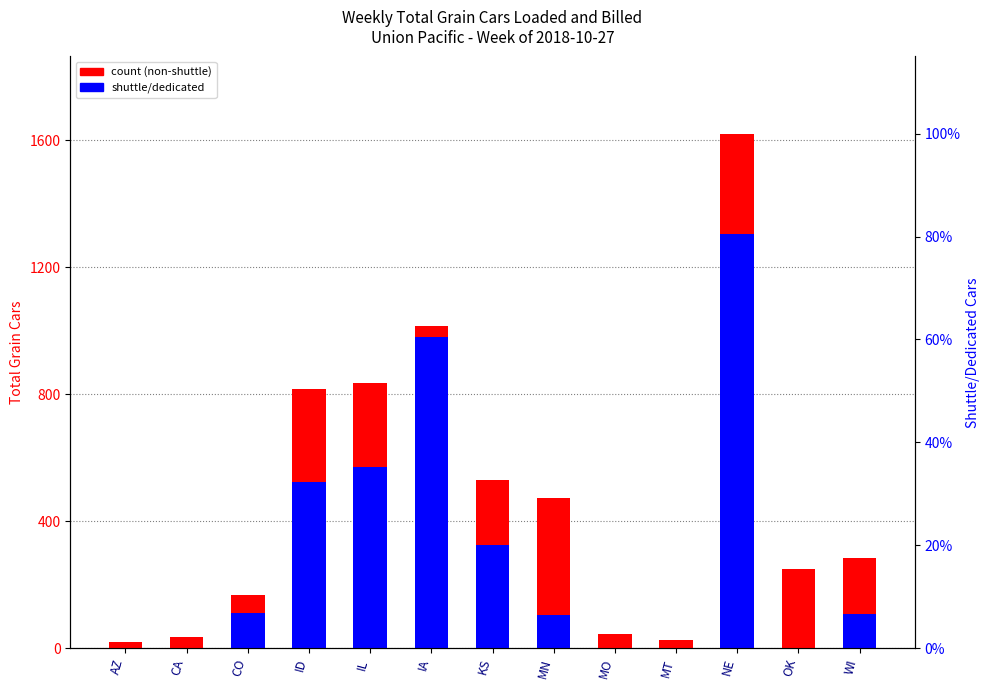

What is the value of the Total Grain Cars (Current Week) bar at the 1st from the left?

19